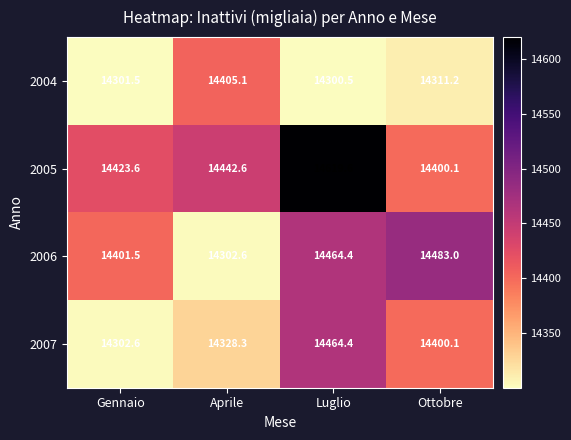

Which series has the widest spread of values?

2005